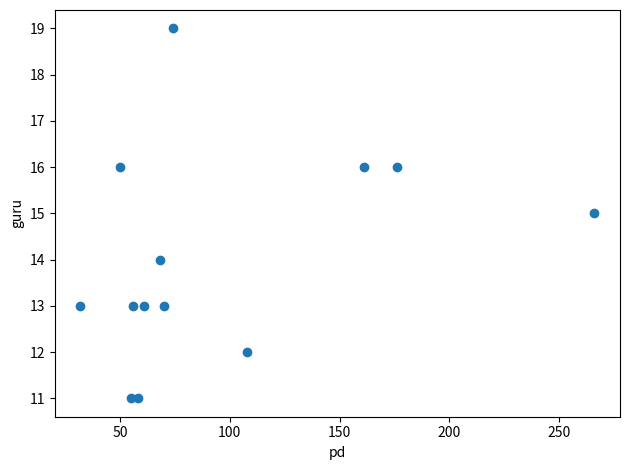

What is the range of Y values (max minus min)?

8